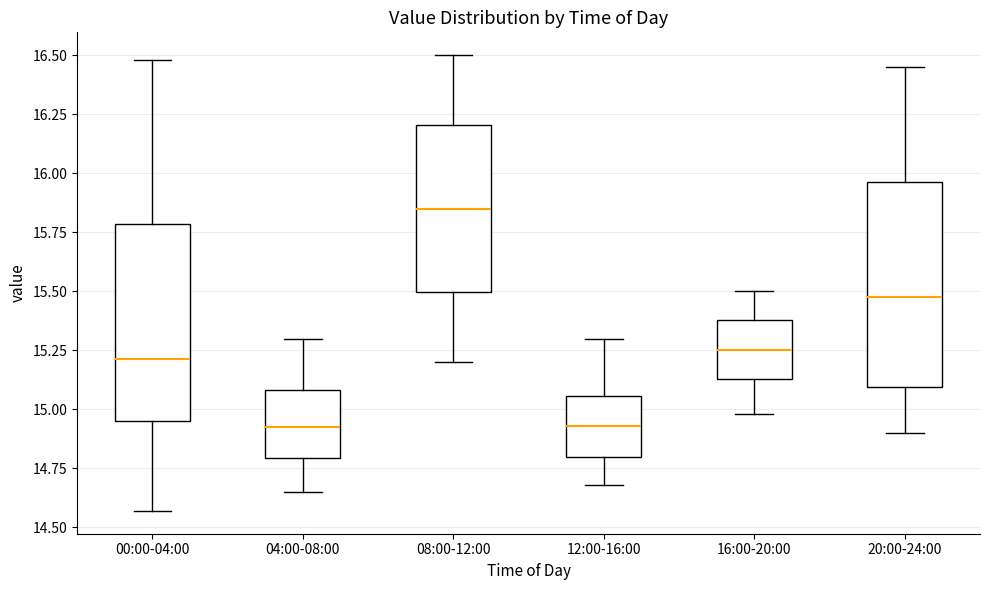

Reading left to right, read every box against the y-axis: the position of its median line, the range the box covers, and the ends of its whiskers. The values are not printed on the chart, so give them approximately, as read against the axis.

00:00-04:00: median 15.20, box 14.95 to 15.80, whiskers 14.55 to 16.50
04:00-08:00: median 14.95, box 14.80 to 15.10, whiskers 14.65 to 15.30
08:00-12:00: median 15.85, box 15.50 to 16.20, whiskers 15.20 to 16.50
12:00-16:00: median 14.95, box 14.80 to 15.05, whiskers 14.70 to 15.30
16:00-20:00: median 15.25, box 15.15 to 15.40, whiskers 15.00 to 15.50
20:00-24:00: median 15.50, box 15.10 to 15.95, whiskers 14.90 to 16.45